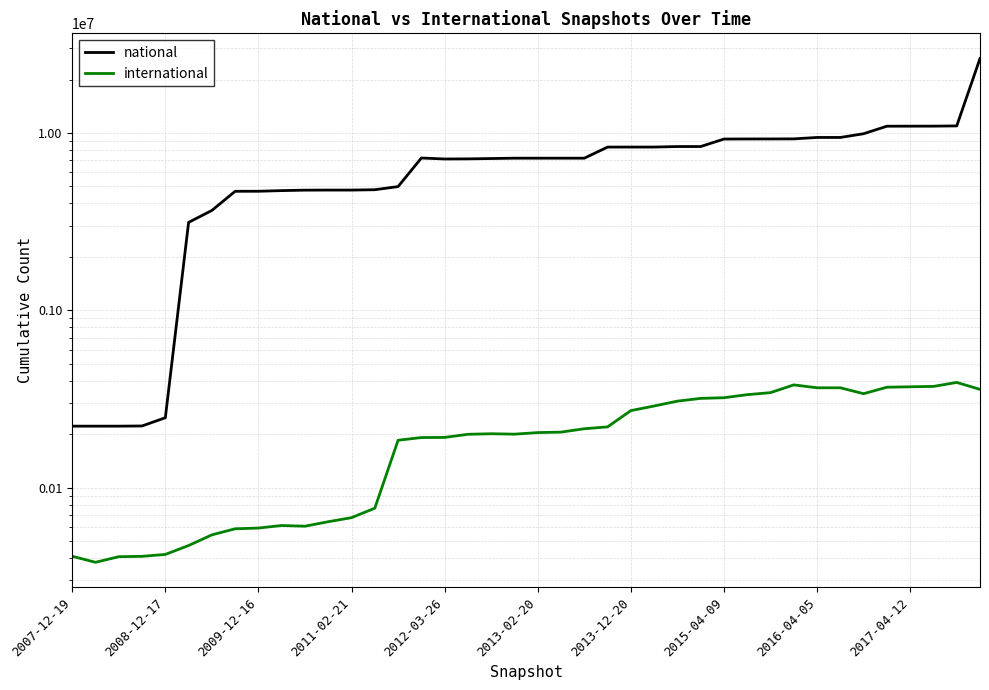

What is the sum of the international values at 34 and 35?

705954